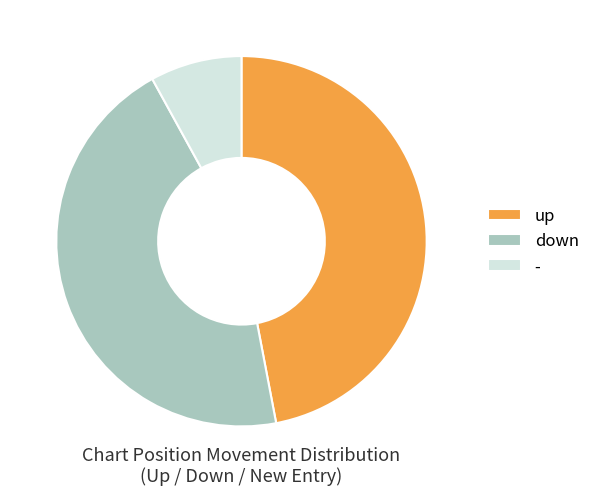

What is the ratio of the value at up to the value at -?

5.9